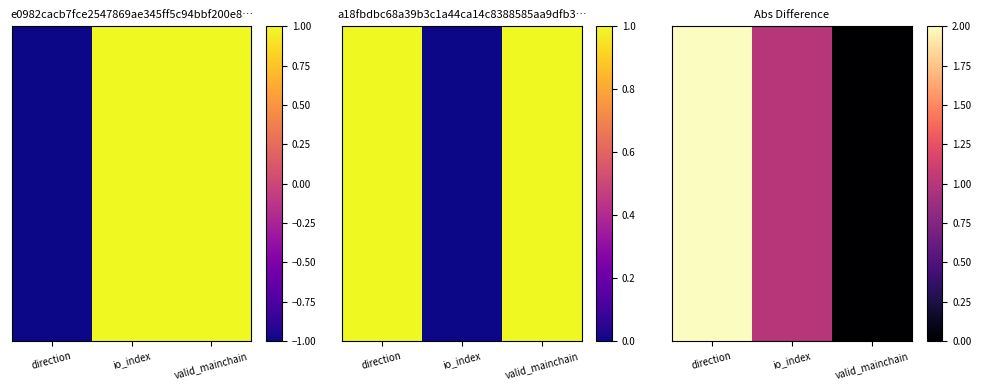

What is the total value across all series at direction?

12